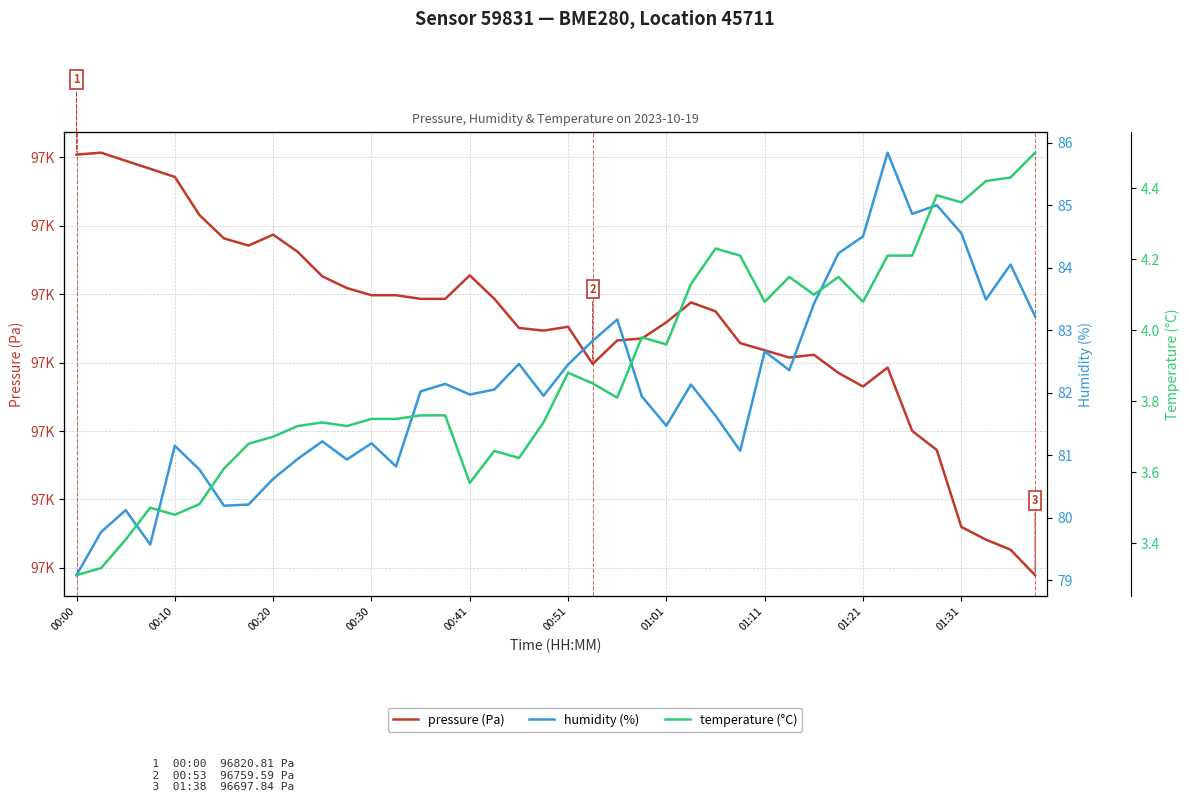

Is this an area chart (filled region under the line)?

No